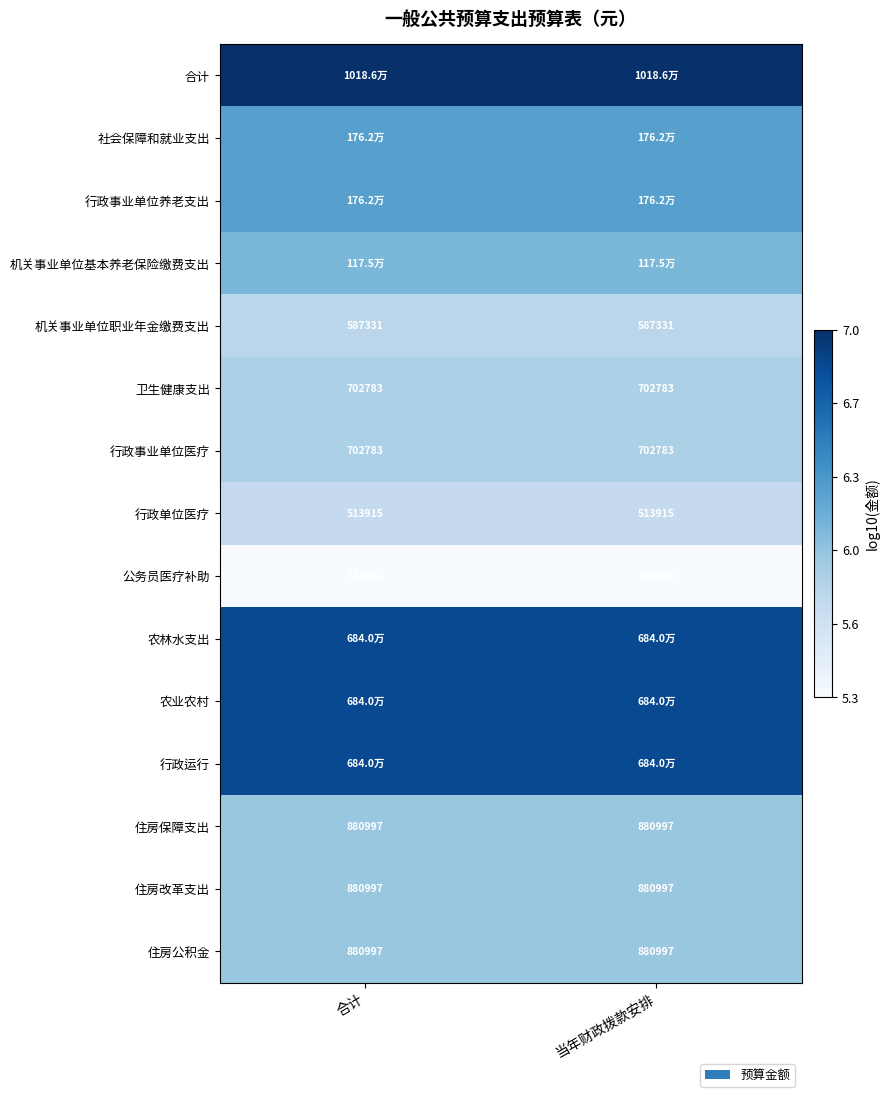

What value does the 机关事业单位基本养老保险缴费支出 series have at 合计?

6.1